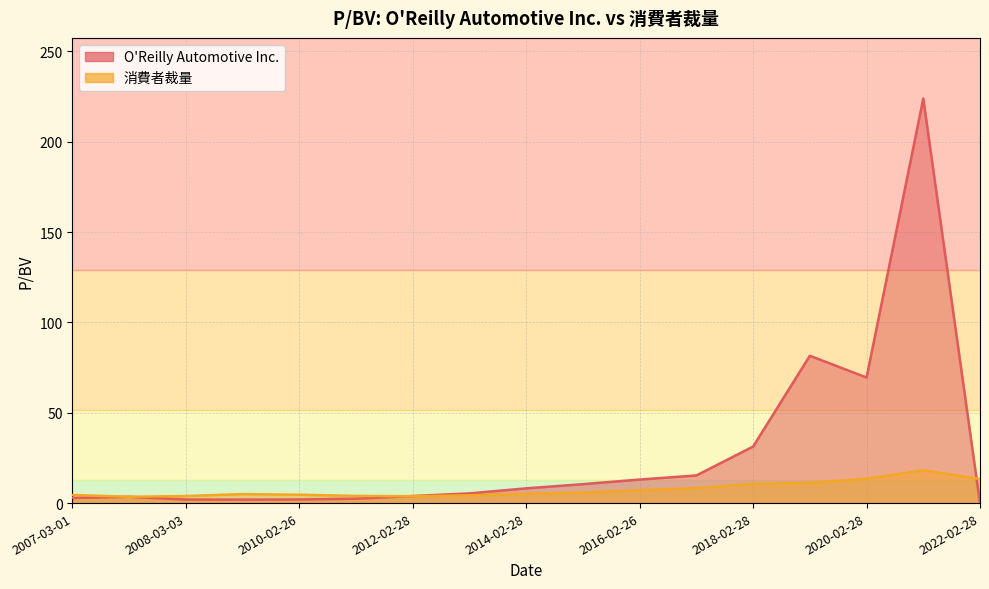

How many data points does each series have?

17